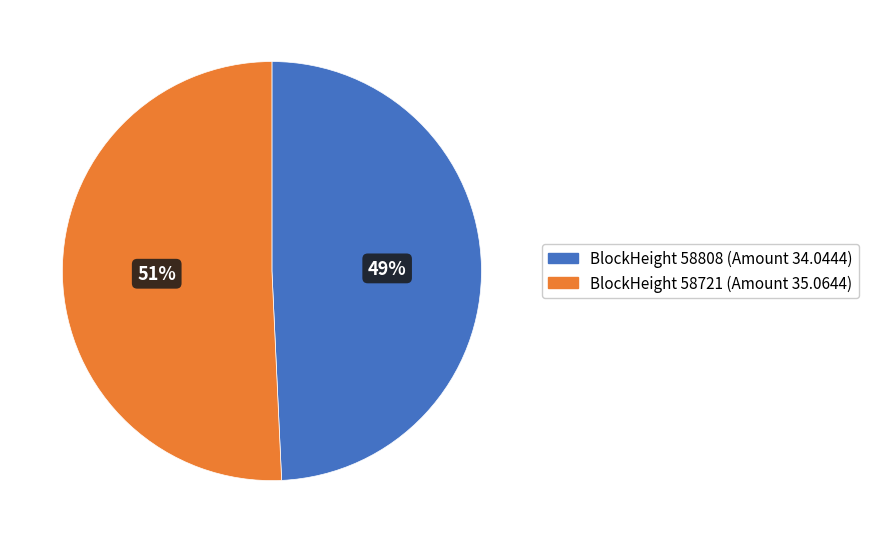

To the nearest percent, what is the average slice percentage?

50%